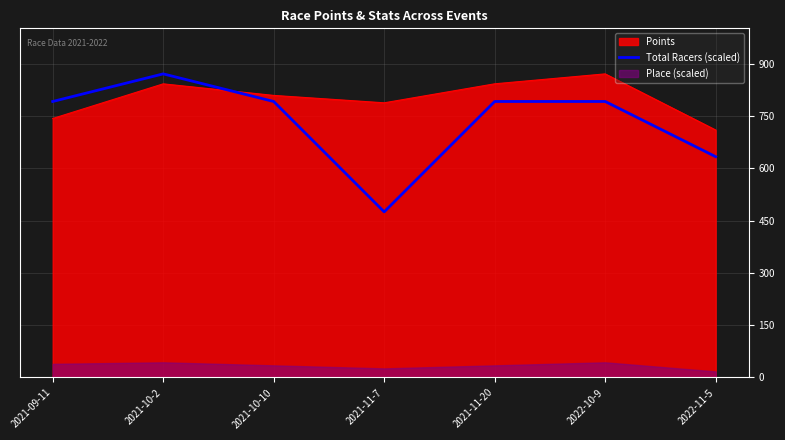

What is the sum of the values at 2021-11-20 and 2021-10-2?

1661.6